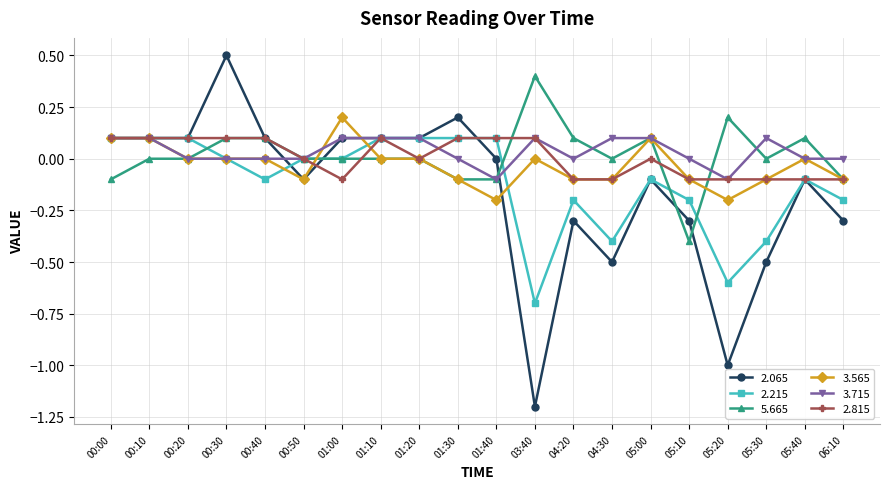

How many categories are shown in the chart?

20